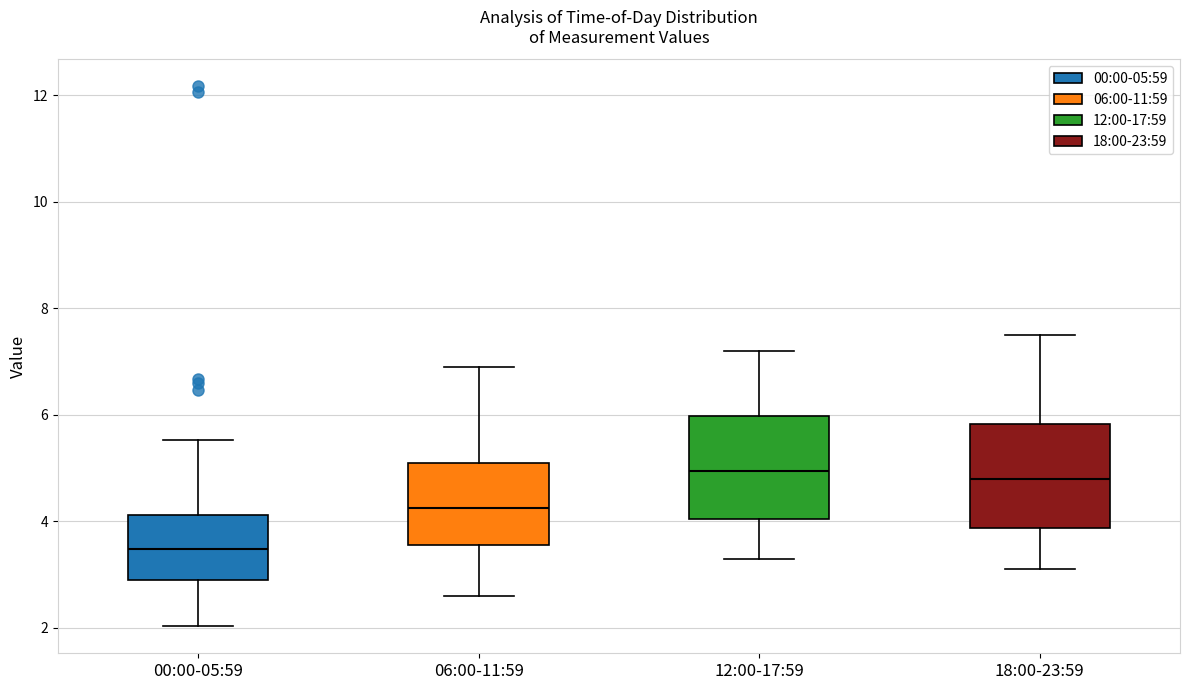

Reading left to right, transcribe this box plot: for each box, give where its median line is, the range the box spans, and where its two whiskers end, as read against the y-axis. The values are not printed on the chart, so give them approximately, as read against the axis.

00:00-05:59: median 3.4, box 3.0 to 4.2, whiskers 2.0 to 5.6
06:00-11:59: median 4.2, box 3.6 to 5.2, whiskers 2.6 to 7.0
12:00-17:59: median 5.0, box 4.0 to 6.0, whiskers 3.4 to 7.2
18:00-23:59: median 4.8, box 3.8 to 5.8, whiskers 3.2 to 7.6